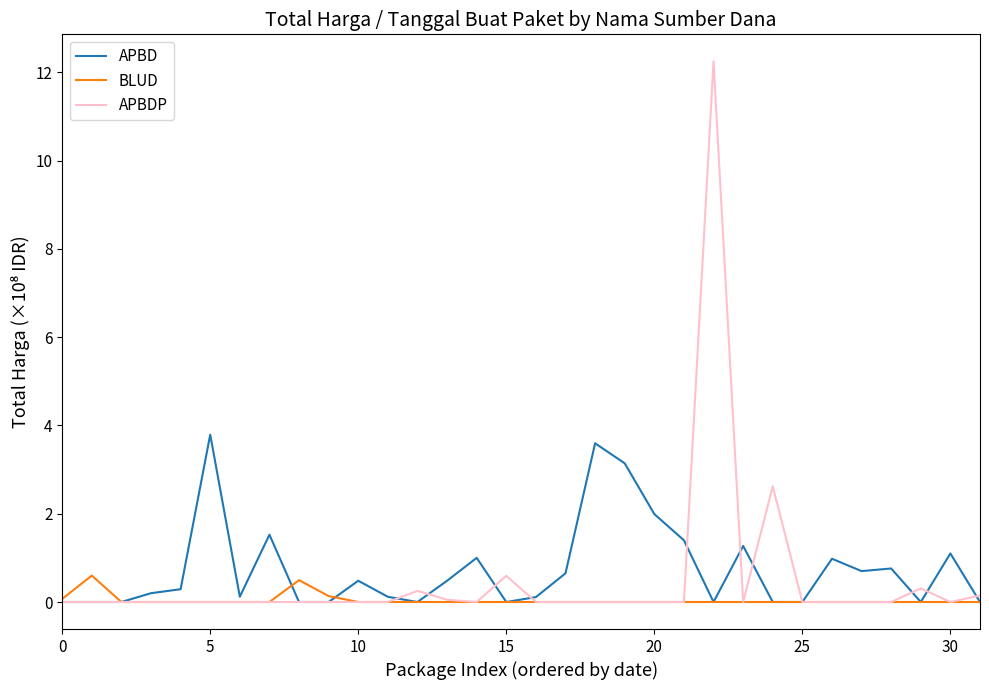

After their last crossing, which series has the higher values: APBDP or APBD?

APBDP